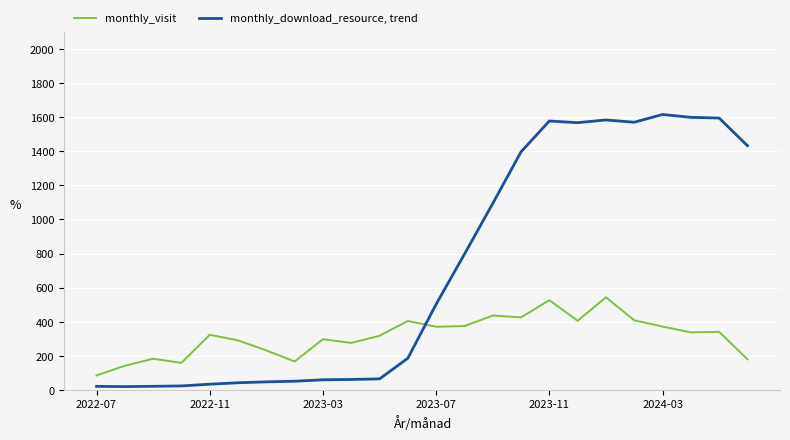

What is the maximum value for monthly_visit?

543.0